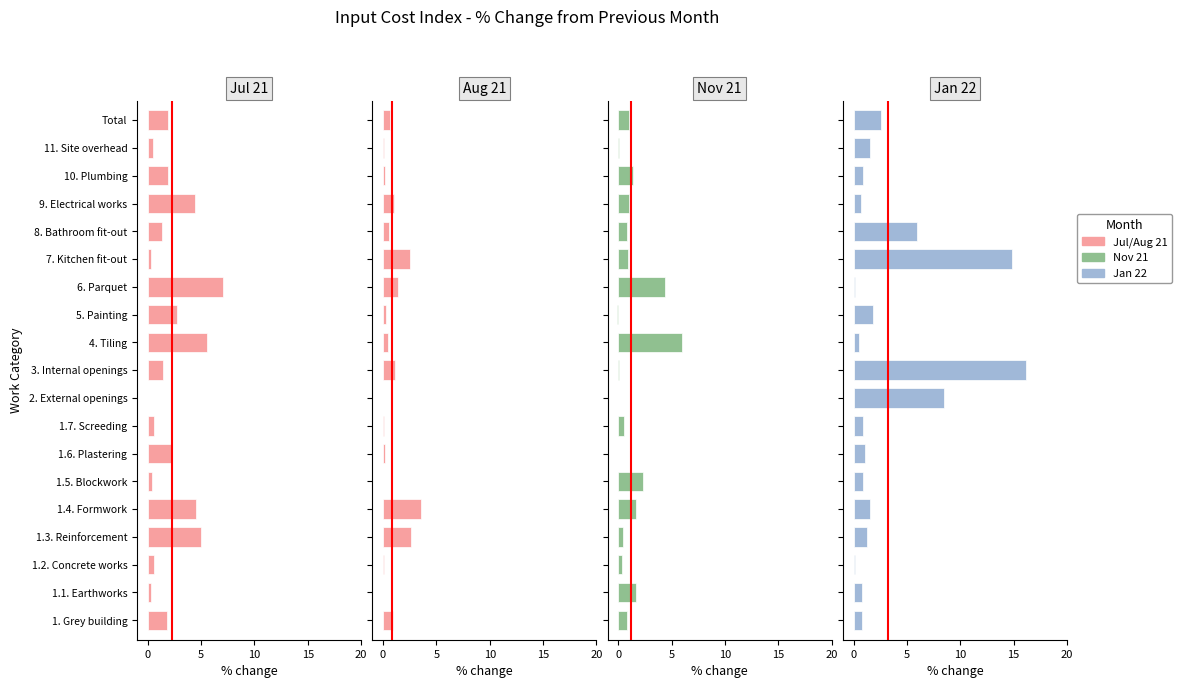

What is the maximum value shown in the chart?

16.2